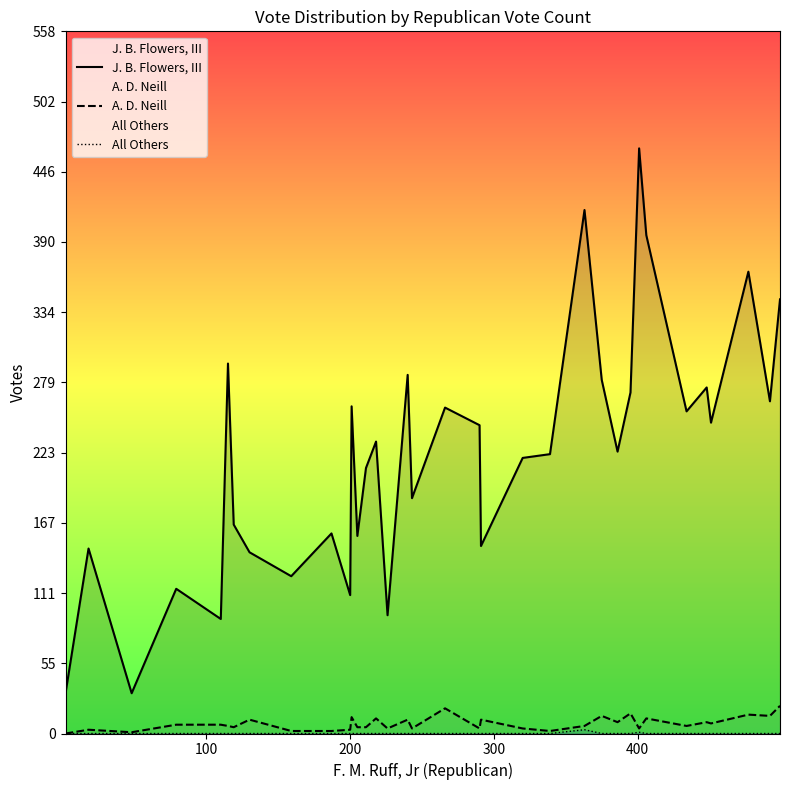

Which series has the widest spread of values?

J. B. Flowers, III